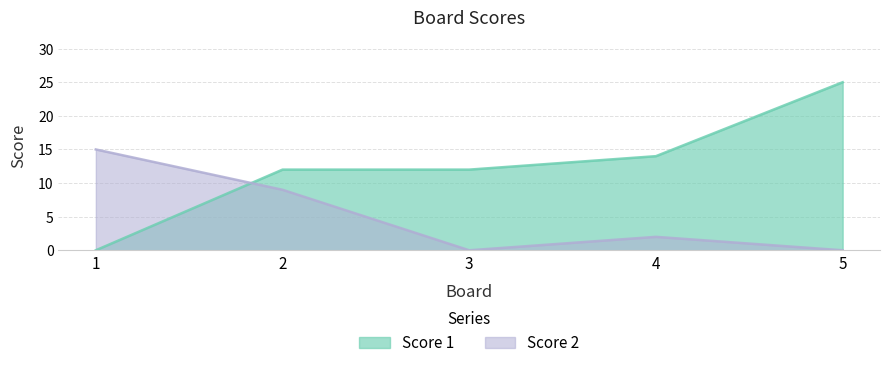

The value of Score 1 at 3 is 20. True or false?

False